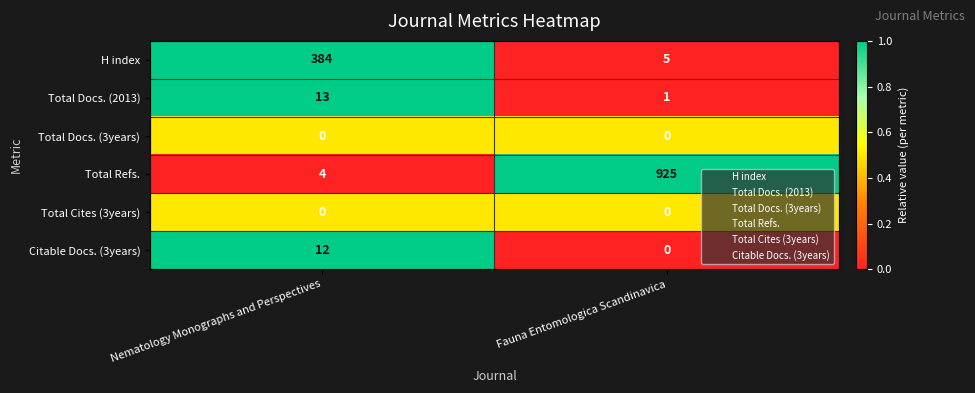

What is the difference between the maximum and minimum values in the Total Refs. series?

921